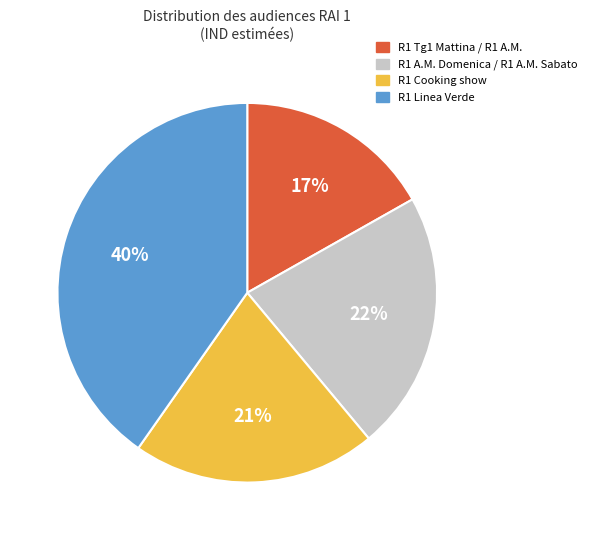

Is there a majority slice in this chart?

No